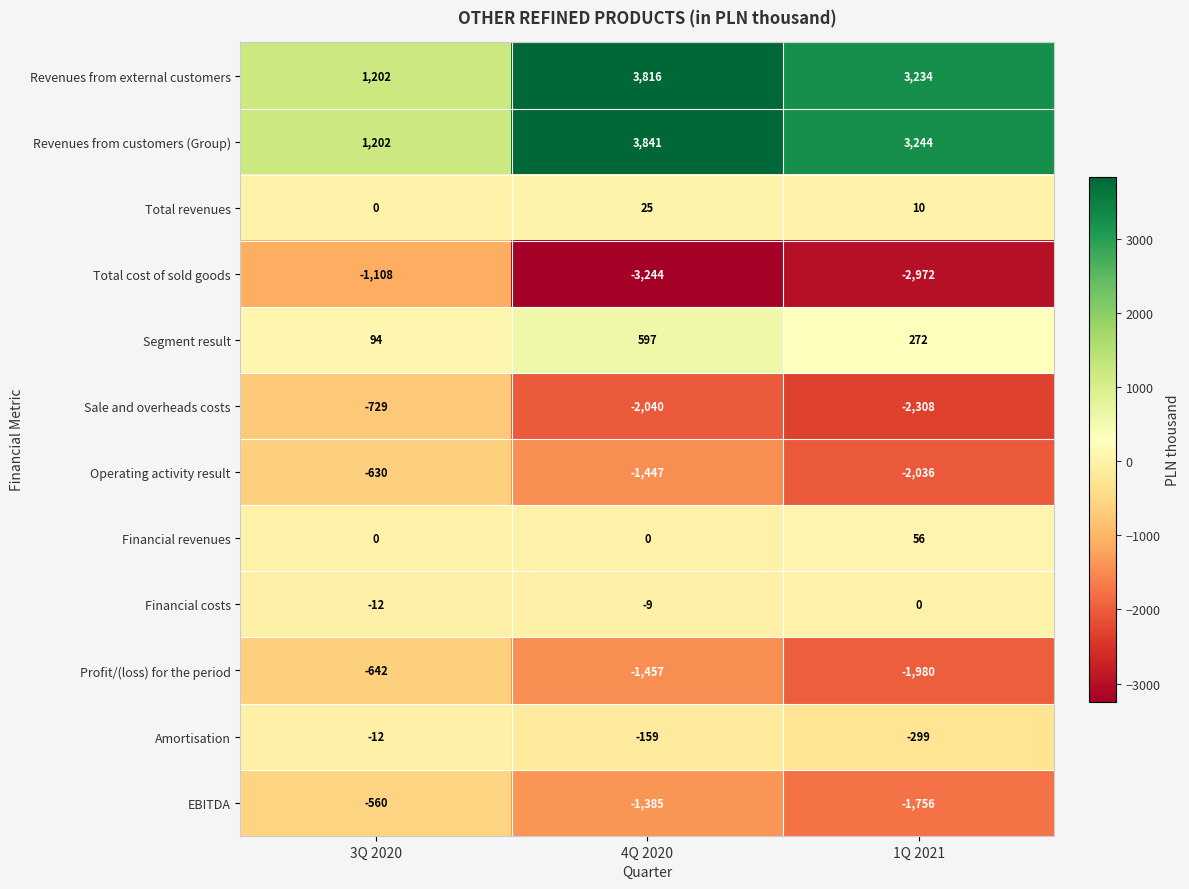

Rank the series by their maximum value, from highest to lowest.

Revenues from customers (Group), Revenues from external customers, Segment result, Financial revenues, Total revenues, Financial costs, Amortisation, EBITDA, Operating activity result, Profit/(loss) for the period, Sale and overheads costs, Total cost of sold goods